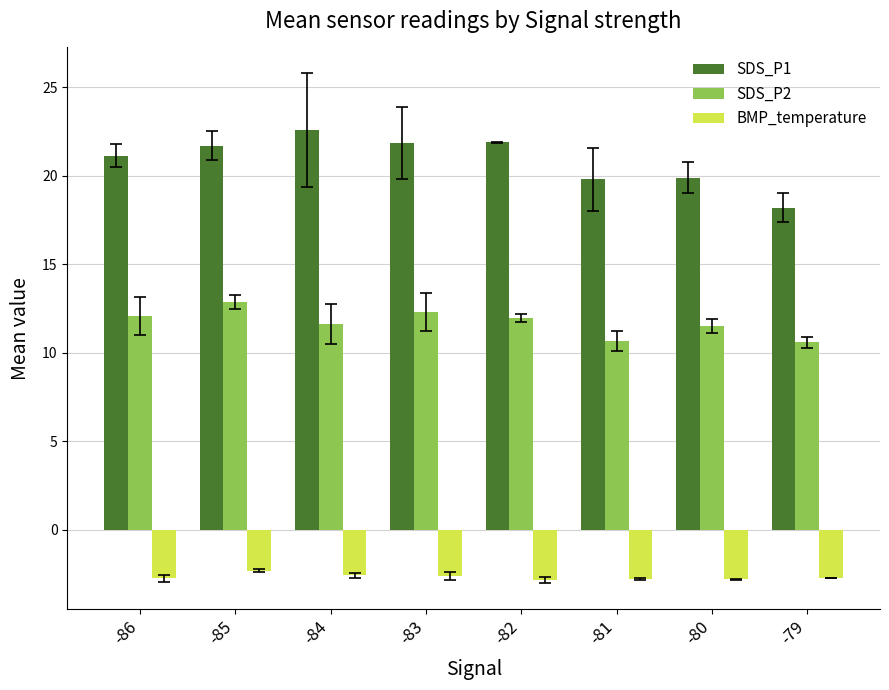

What is the difference between the highest and lowest values at -79?

20.9